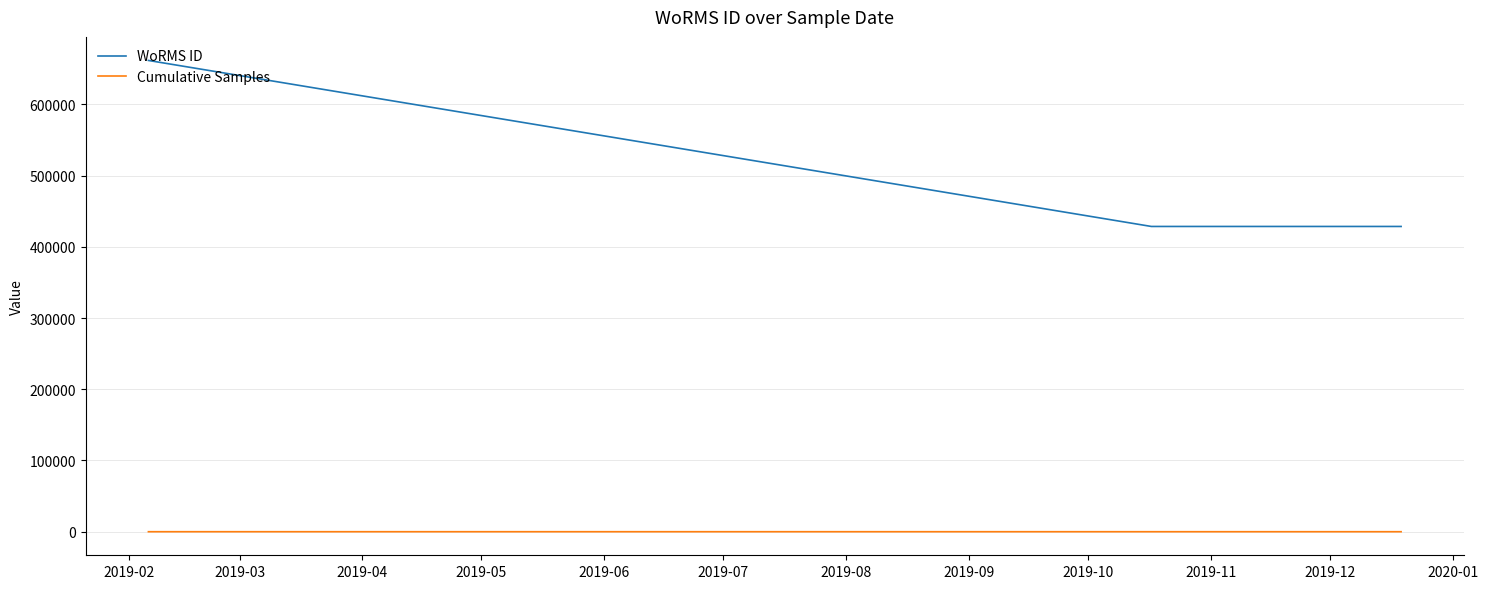

What is the difference between the maximum and minimum values in the WoRMS ID series?

233037